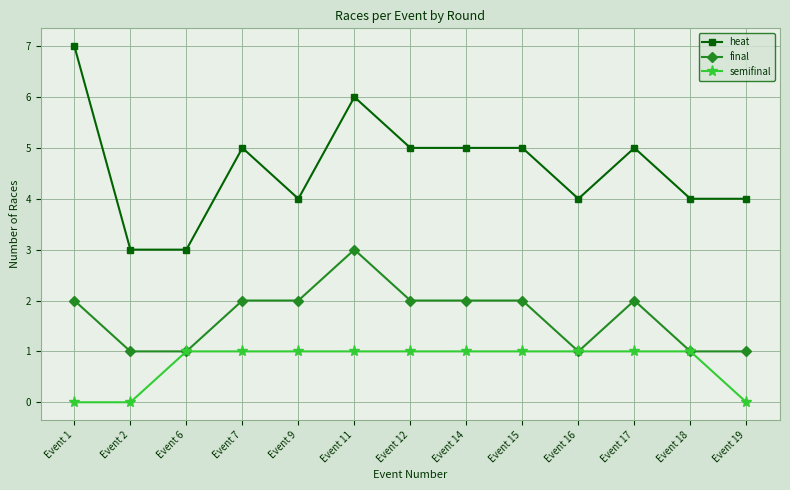

Is it true that final equals 3 at Event 11?

True